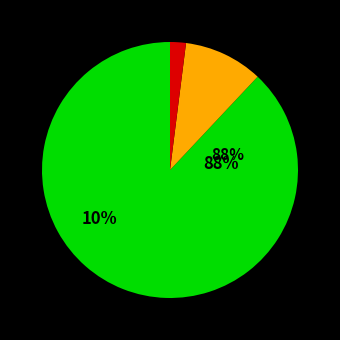

Count the number of slices in the pie.

3